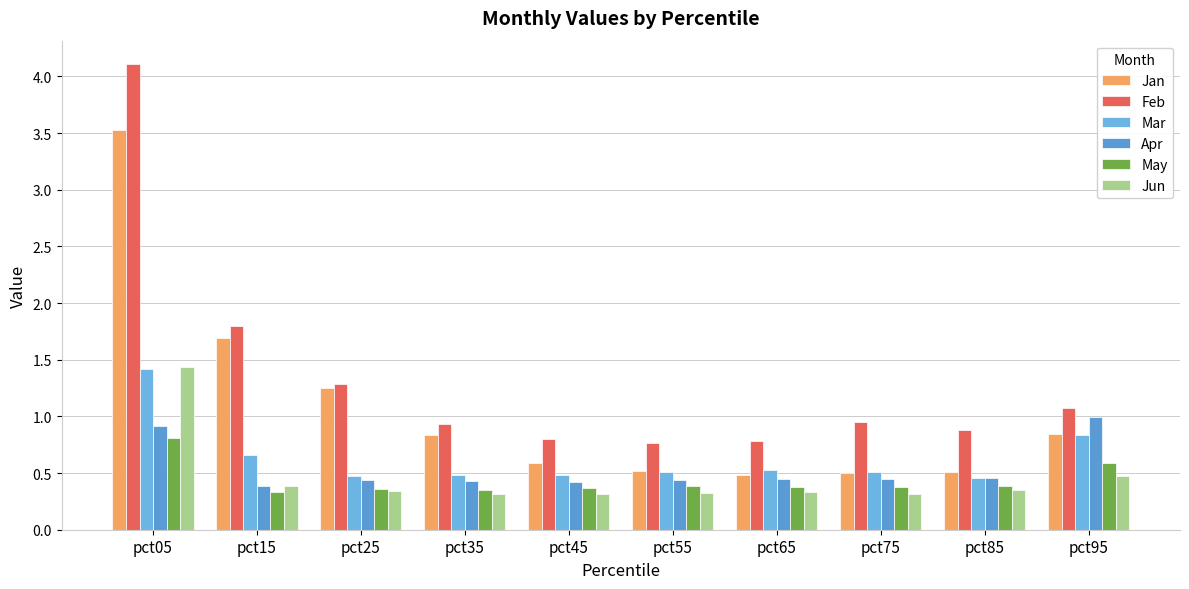

Are the bars grouped side by side (vs. stacked)?

Yes